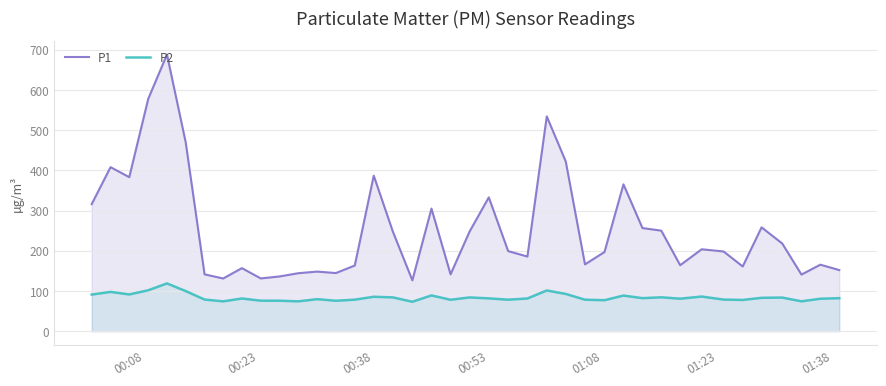

List the series in order of their peak value, highest first.

P1, P2